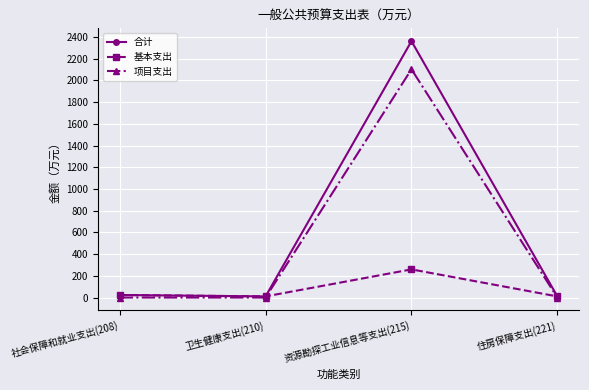

The value of 合计 at 资源勘探工业信息等支出(215) is 1162.3. True or false?

False